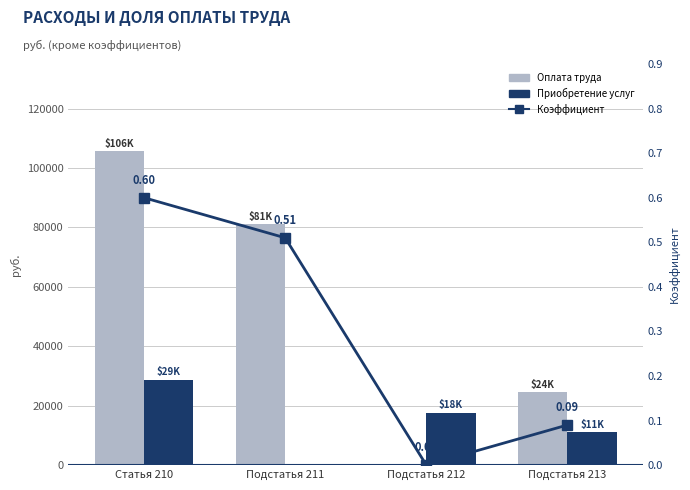

Which category has the lowest value in the Оплата труда series?

Подстатья 212